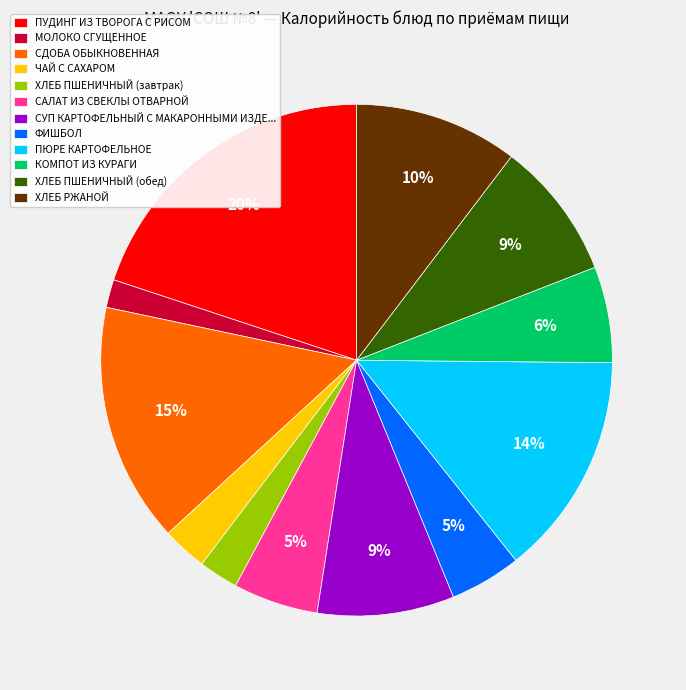

The ХЛЕБ РЖАНОЙ slice represents 20% of the pie. True or false?

False